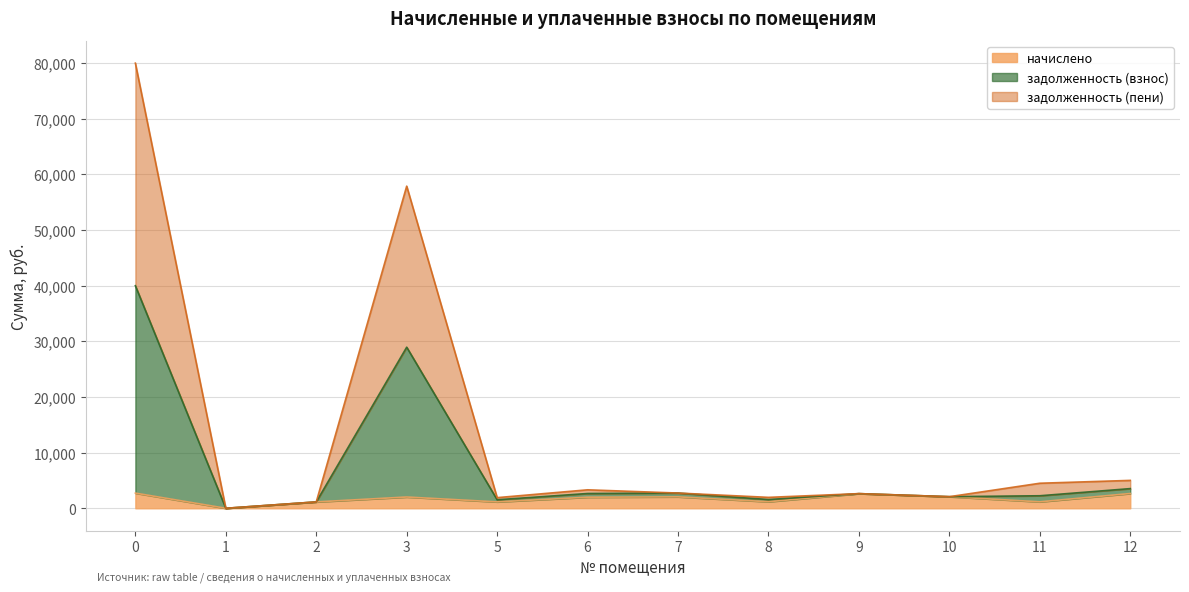

What are all the series names shown in the legend?

начислено, задолженность (взнос), задолженность (пени)